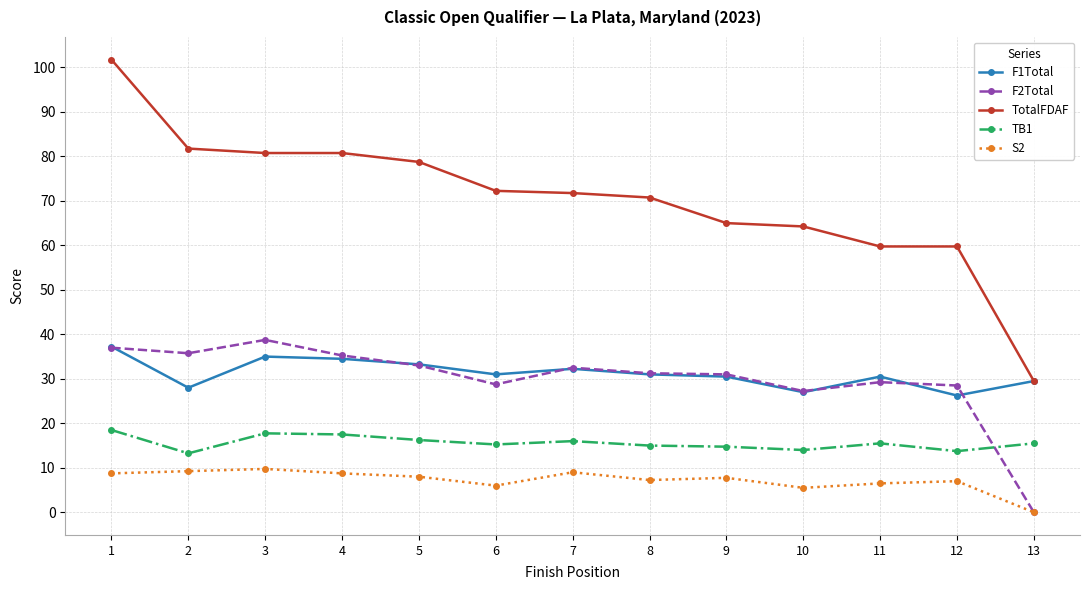

Where is the first local maximum for F2Total?

3